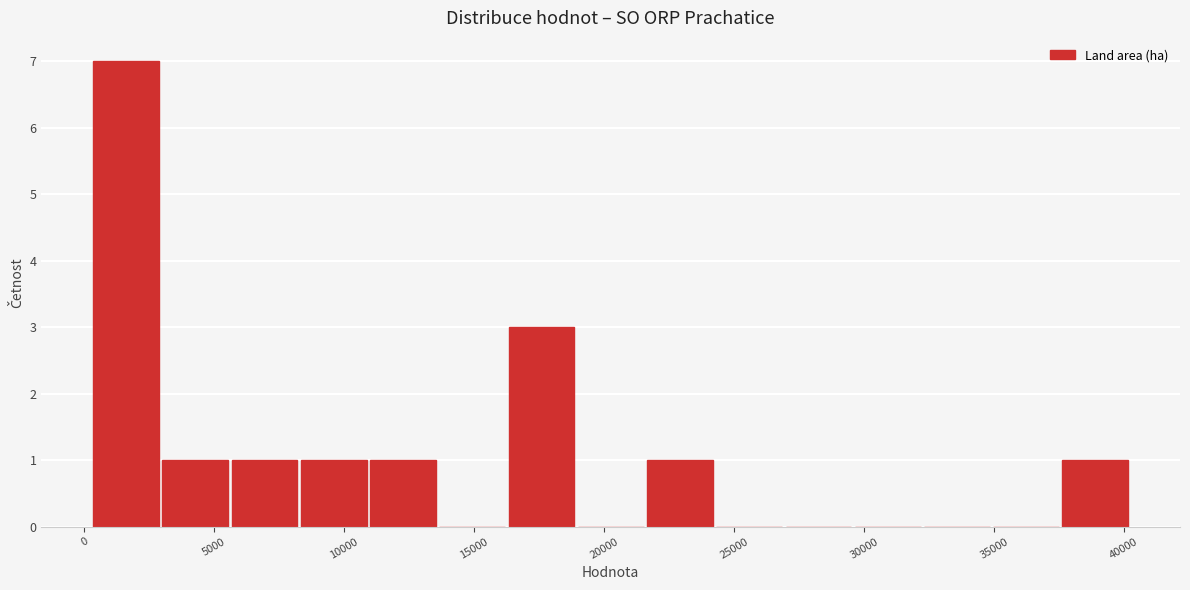

Reading left to right, list every bar in this chart as the range it spans on the x-axis followed by its height. Neither the bar edges nor the heights are printed on the chart, so give them approximately, as read against the axes.

500 to 3000: 7
3000 to 5500: 1
5500 to 8500: 1
8500 to 11000: 1
11000 to 13500: 1
13500 to 16500: 0
16500 to 19000: 3
19000 to 21500: 0
21500 to 24500: 1
24500 to 27000: 0
27000 to 29500: 0
29500 to 32500: 0
32500 to 35000: 0
35000 to 37500: 0
37500 to 40500: 1